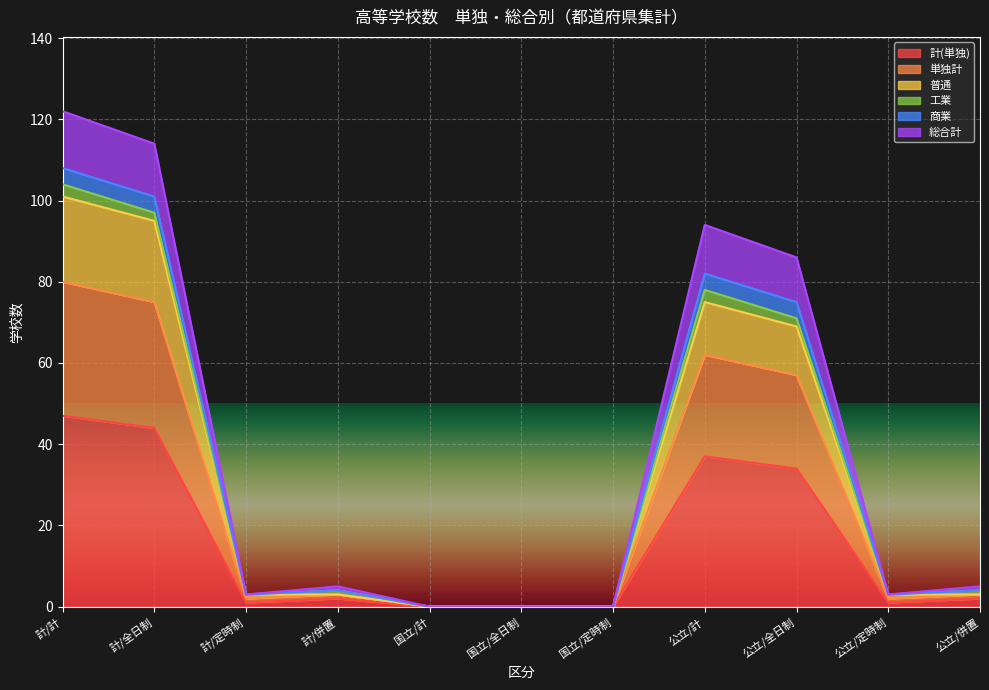

At which label does 計(単独) reach its peak?

計/計